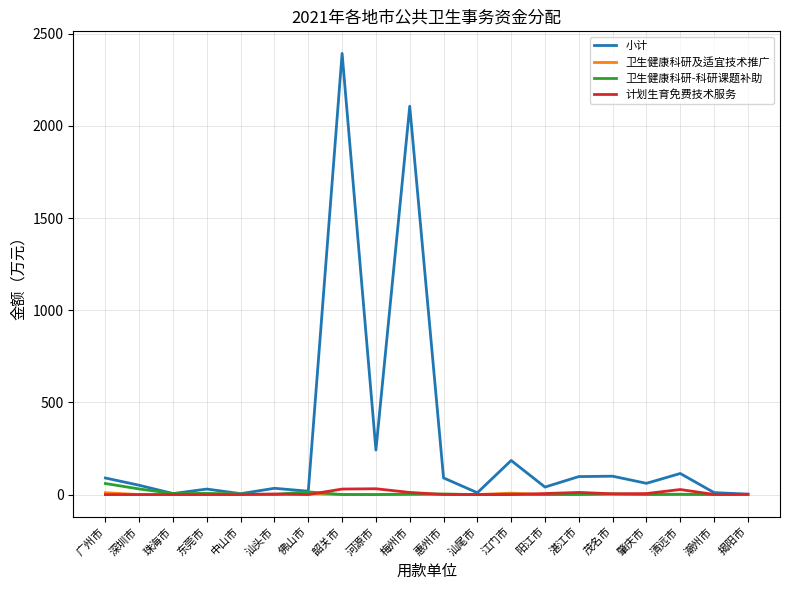

Which series has the largest total across all categories?

小计